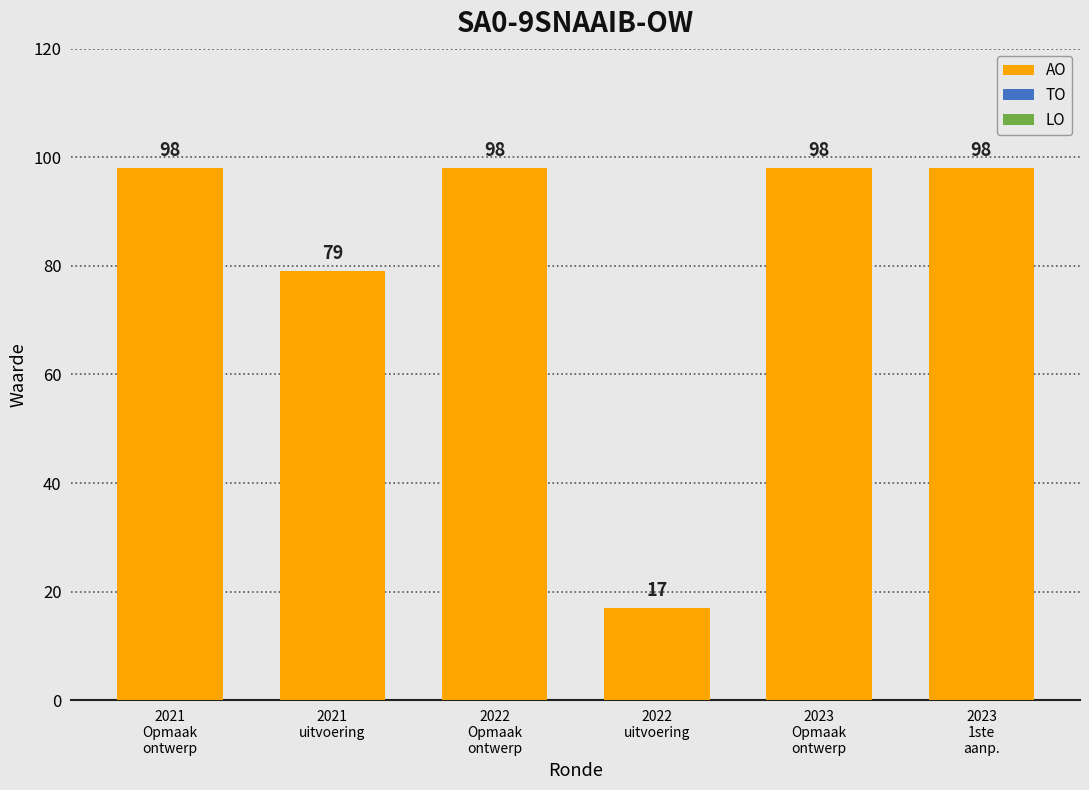

What is the value of the 4th bar from the left?

17